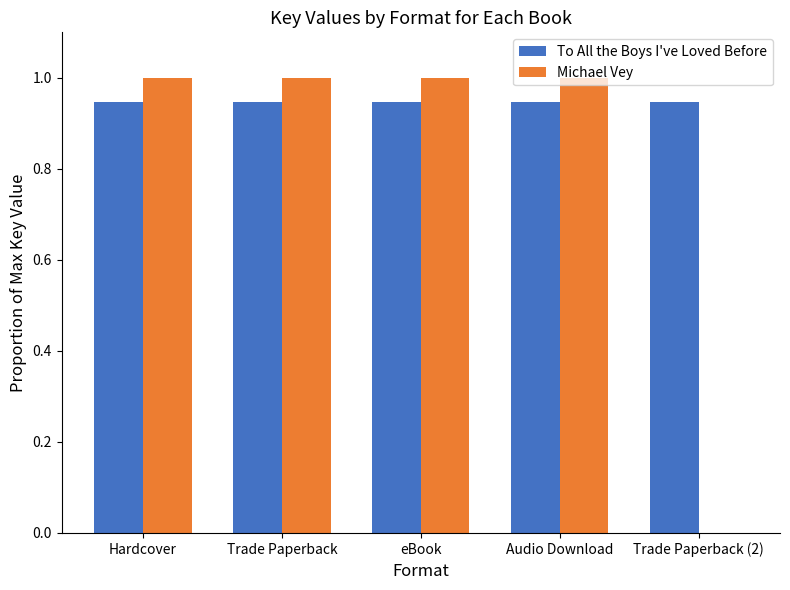

How many categories are shown in the chart?

5